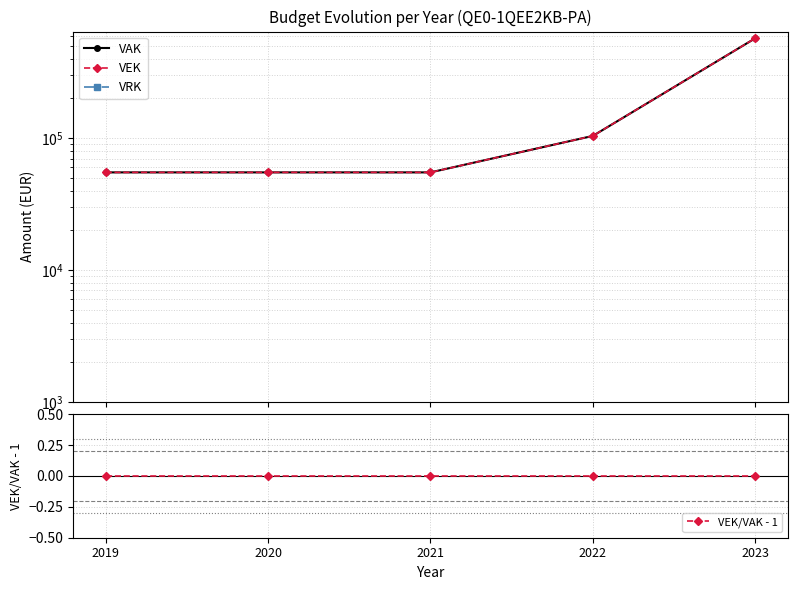

What is the spread (max minus min) of values at 2023?

572000